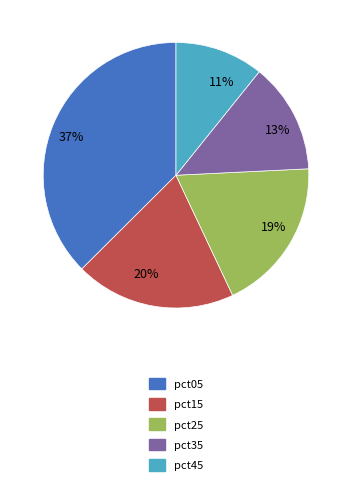

Do 20% and 13% together represent more than half of the pie?

No